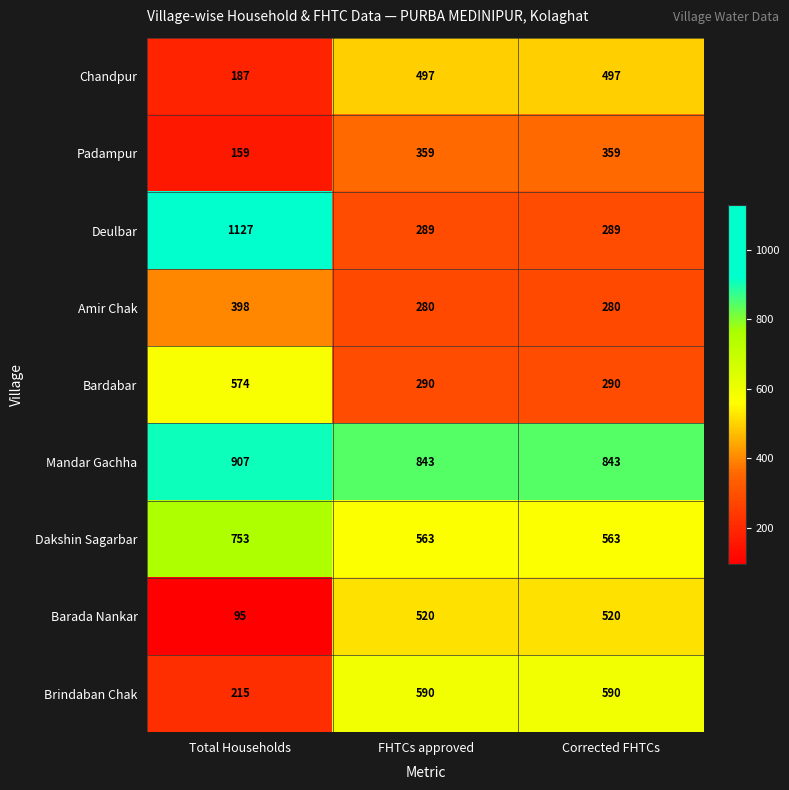

Reading left to right, transcribe all the data shown in this chart.

Chandpur: 187	497	497
Padampur: 159	359	359
Deulbar: 1127	289	289
Amir Chak: 398	280	280
Bardabar: 574	290	290
Mandar Gachha: 907	843	843
Dakshin Sagarbar: 753	563	563
Barada Nankar: 95	520	520
Brindaban Chak: 215	590	590